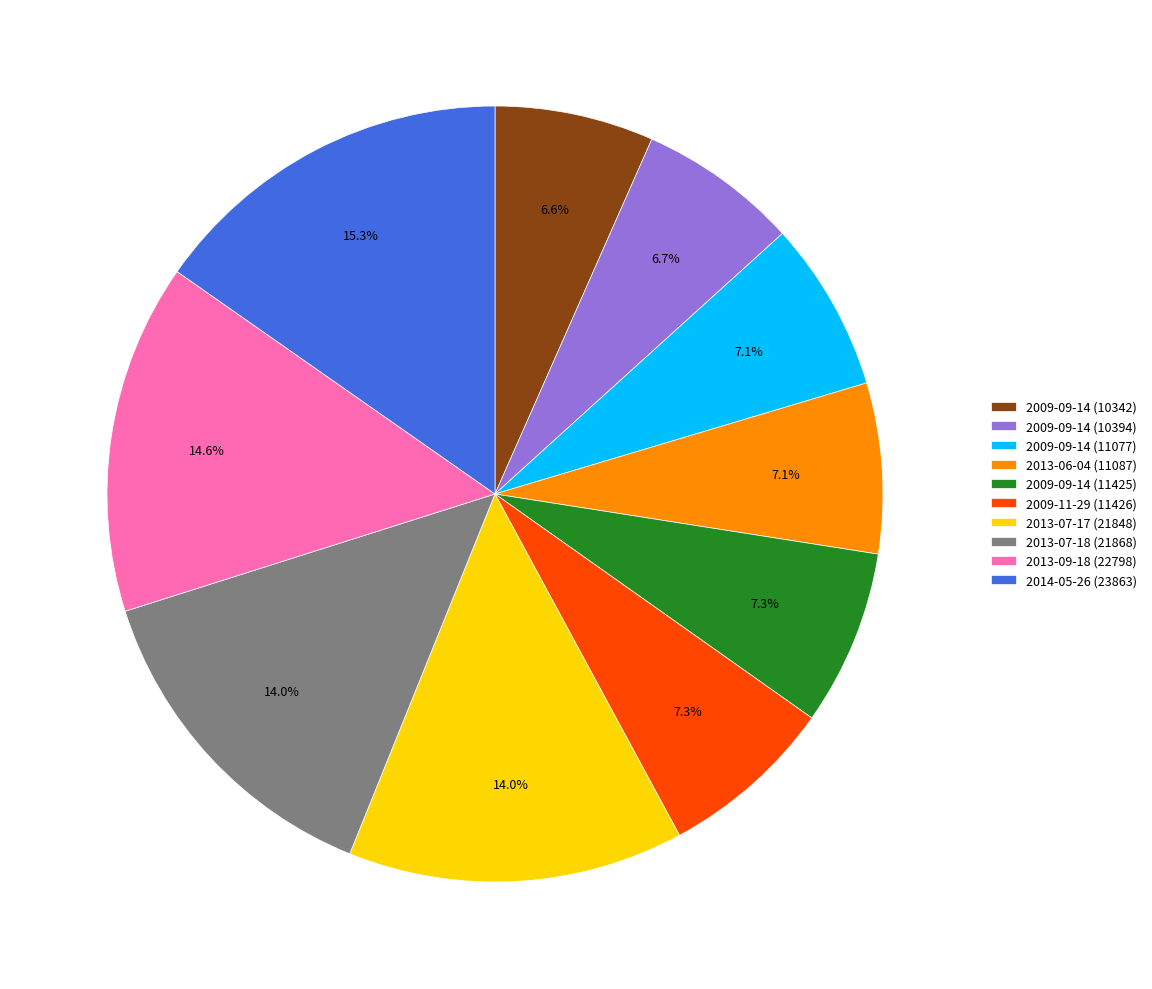

Is 2013-09-18 (22798) the majority of the pie?

No